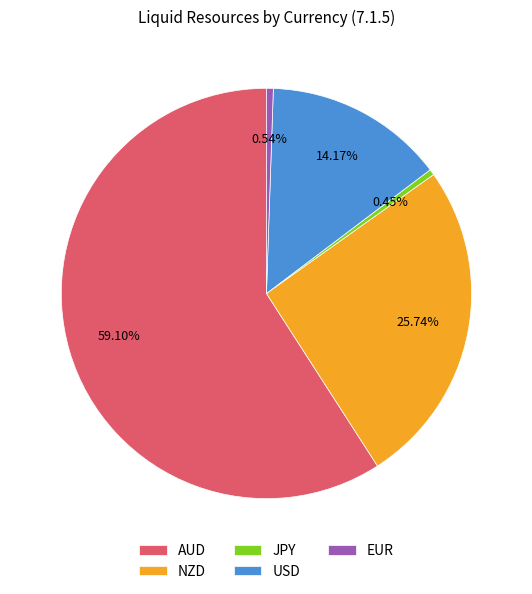

Is the sum of USD and AUD greater than half?

Yes